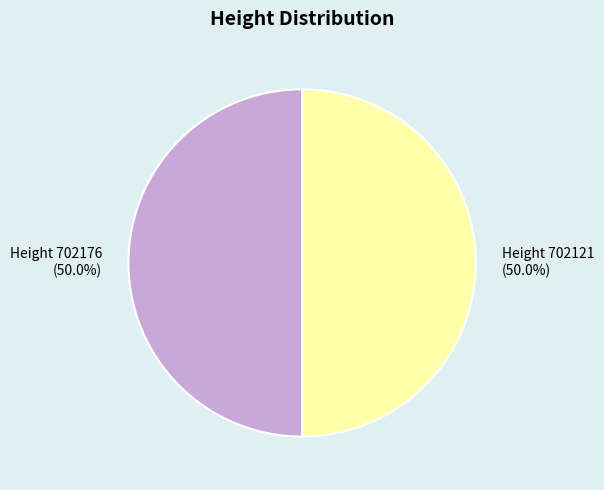

How many segments does this pie chart have?

2